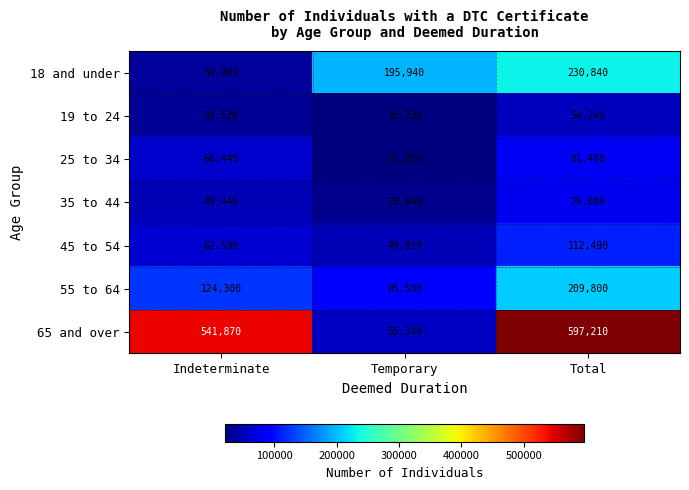

How many distinct data groups are displayed?

7